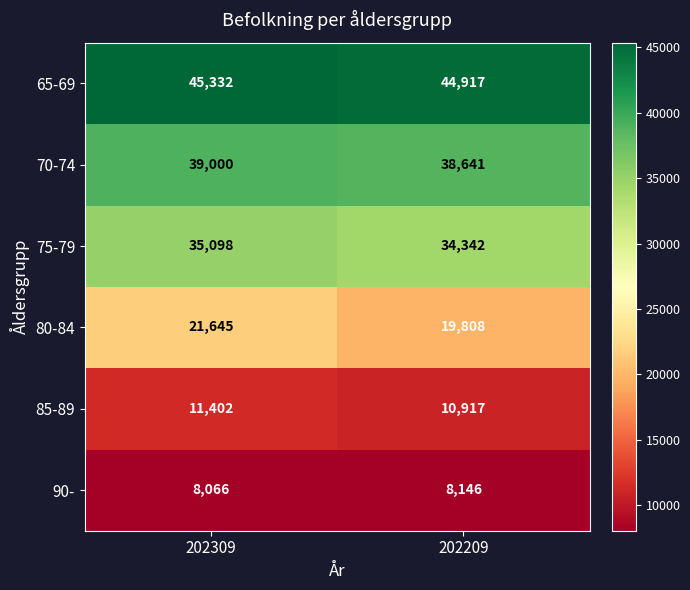

Which category has the highest value across all series?

202309